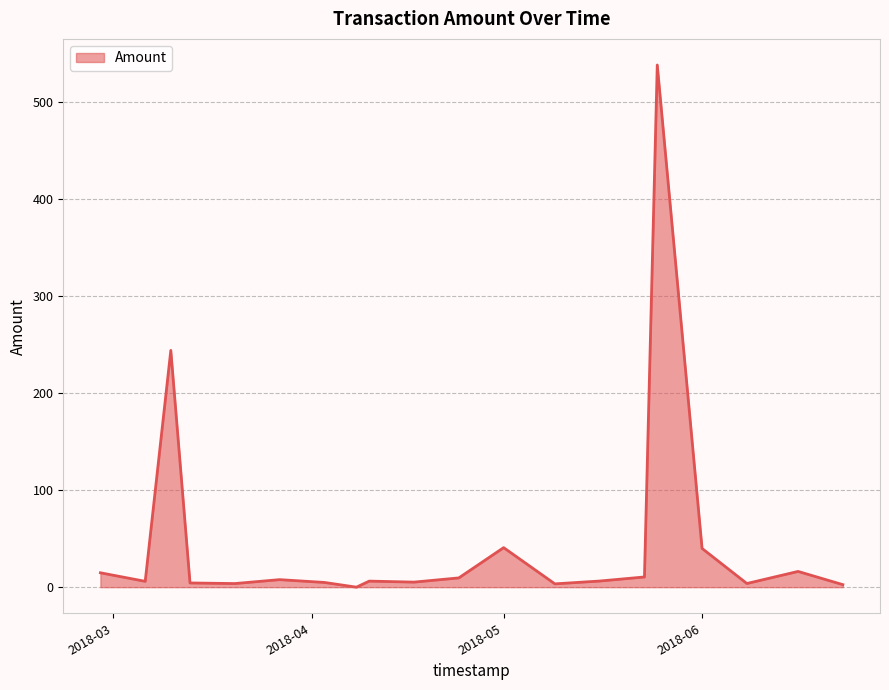

What is the difference between the maximum and minimum values?

538.1